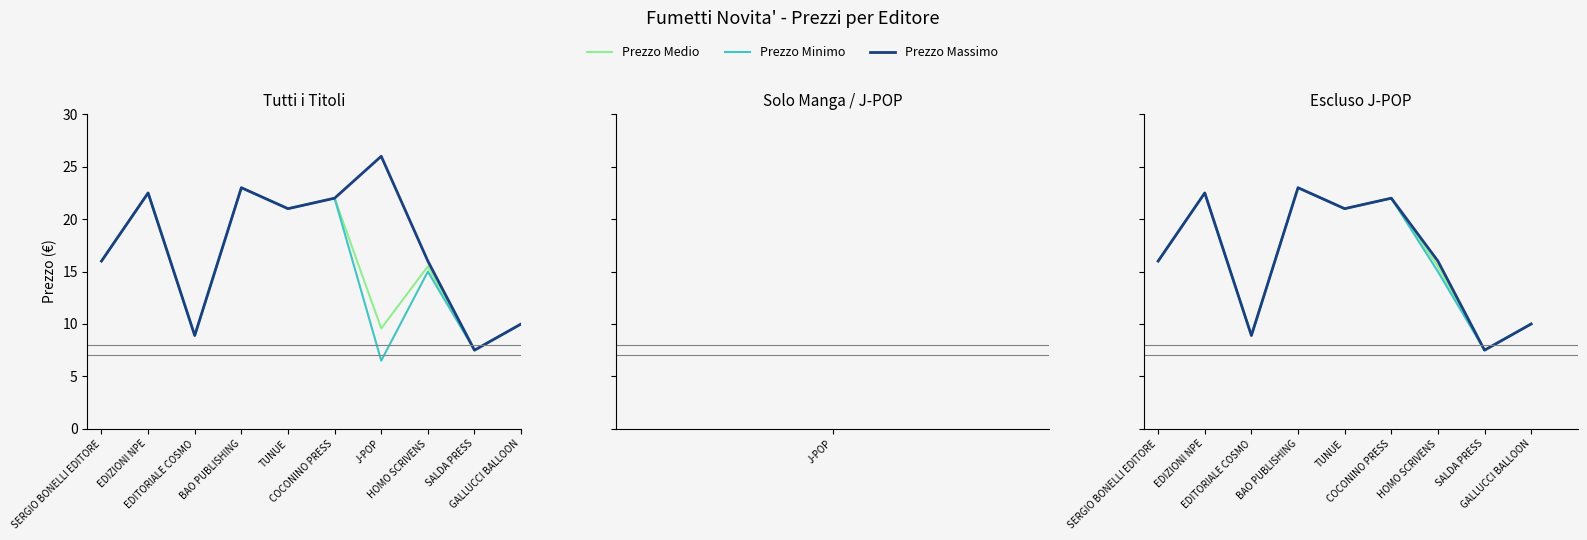

Reading left to right, extract all data points from this chart.

Prezzo Medio: 16.0	22.5	8.9	23.0	21.0	22.0	15.5	7.5	10.0
Prezzo Minimo: 16.0	22.5	8.9	23.0	21.0	22.0	15.0	7.5	10.0
Prezzo Massimo: 16.0	22.5	8.9	23.0	21.0	22.0	16.0	7.5	10.0